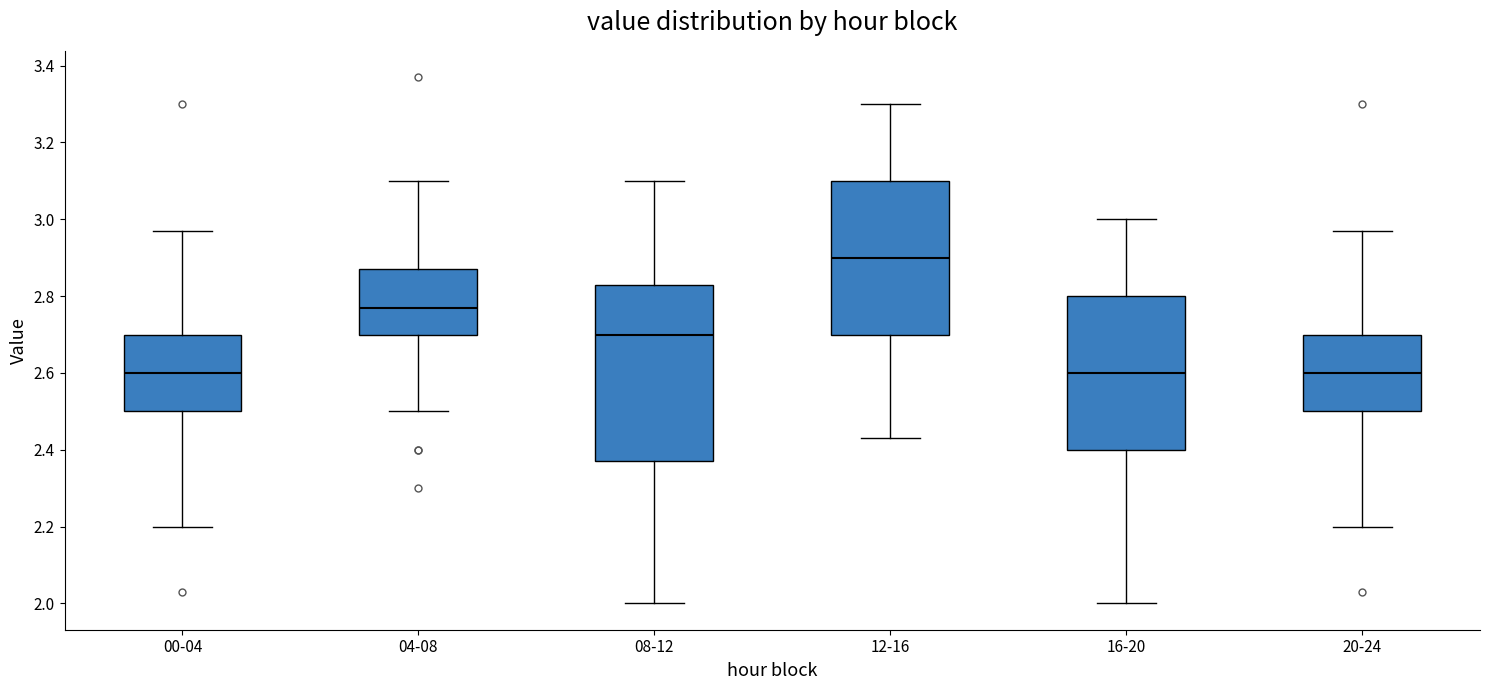

Reading left to right, transcribe this box plot: for each box, give where its median line is, the range the box spans, and where its two whiskers end, as read against the y-axis. The values are not printed on the chart, so give them approximately, as read against the axis.

00-04: median 2.60, box 2.50 to 2.70, whiskers 2.20 to 2.98
04-08: median 2.78, box 2.70 to 2.88, whiskers 2.50 to 3.10
08-12: median 2.70, box 2.38 to 2.84, whiskers 2.00 to 3.10
12-16: median 2.90, box 2.70 to 3.10, whiskers 2.44 to 3.30
16-20: median 2.60, box 2.40 to 2.80, whiskers 2.00 to 3.00
20-24: median 2.60, box 2.50 to 2.70, whiskers 2.20 to 2.98